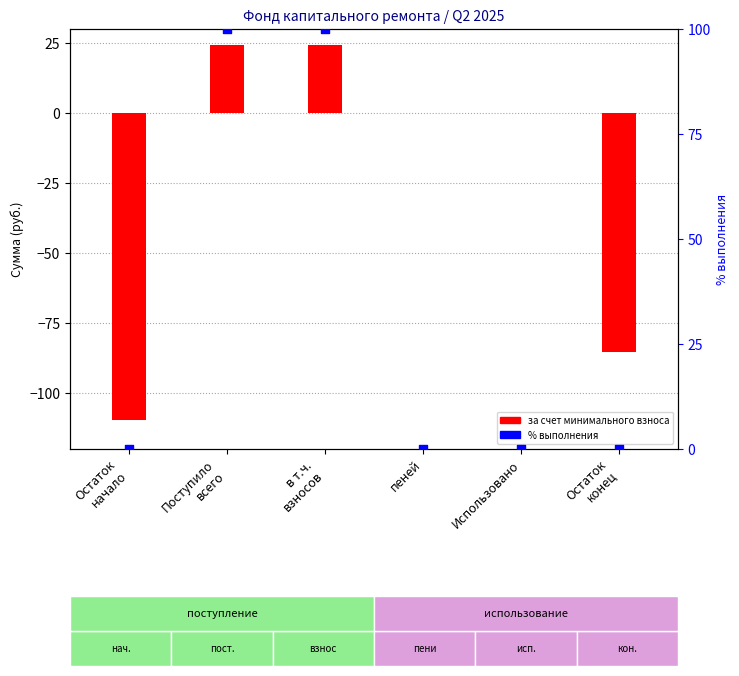

At how many categories does at least one series exceed -79?

6